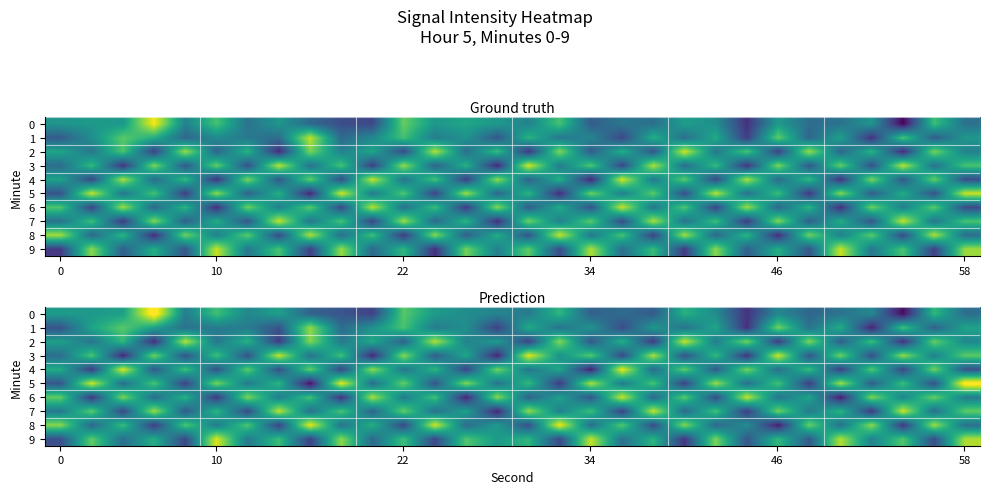

True or false: row_3 has a value of -123.2 at 29.

True